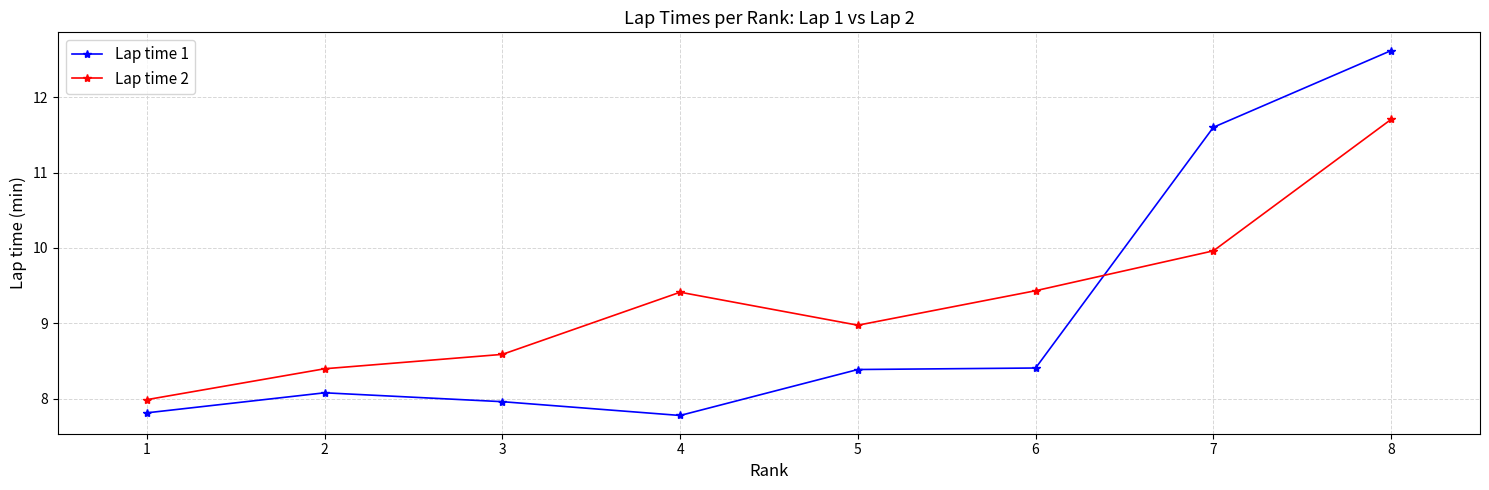

Count the number of categories in the chart.

8